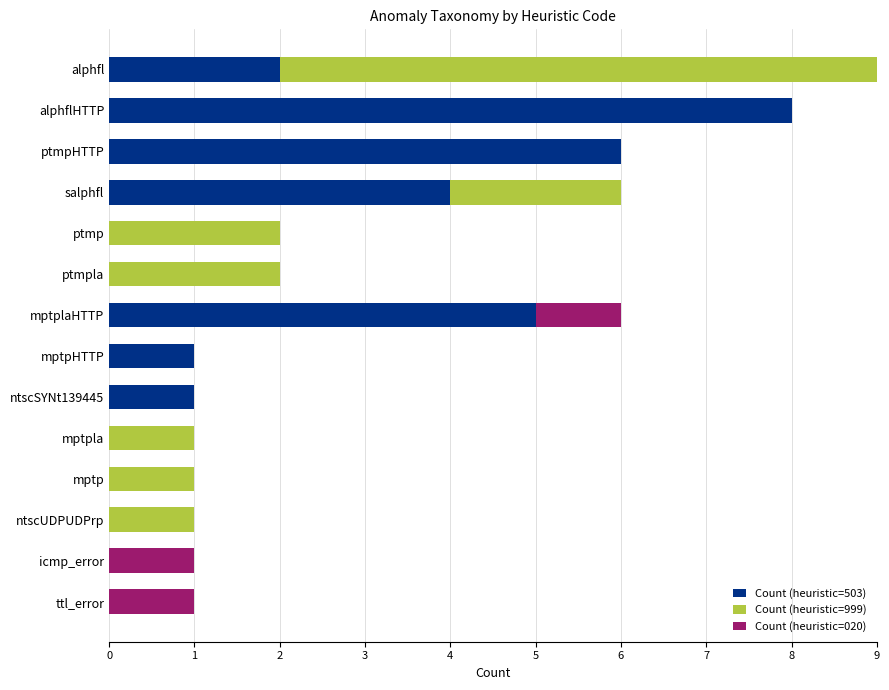

At which category is the sum across all series the highest?

alphfl